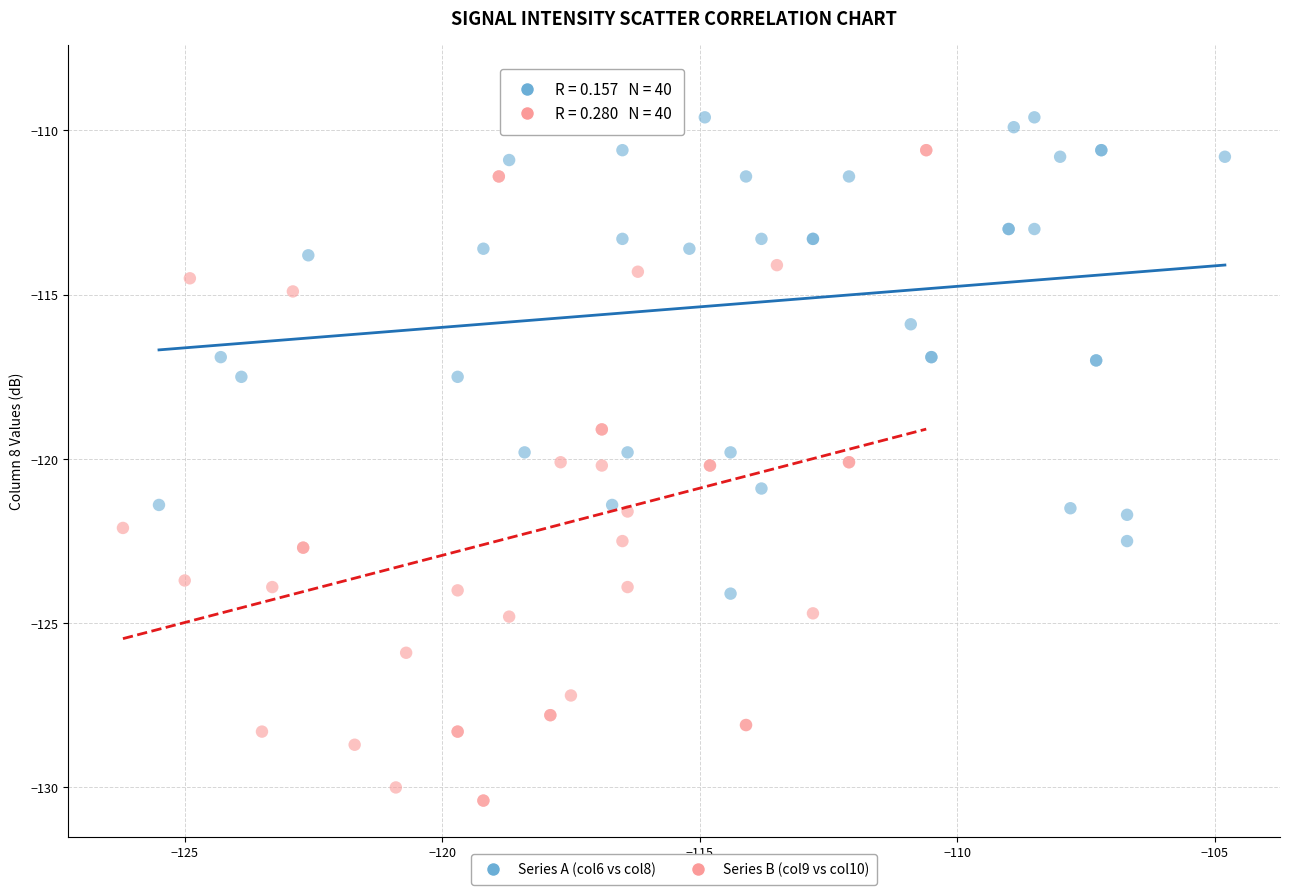

Which series has the largest Y range (max minus min)?

Series B (col9 vs col10)